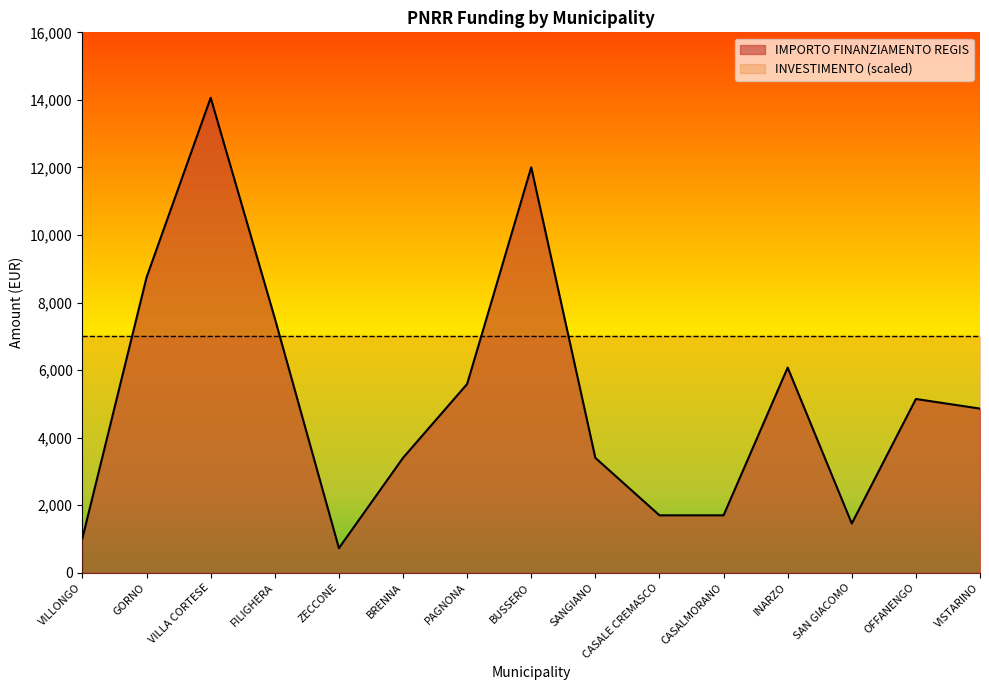

Reading right to left, extract all data points from this chart.

4860	5145	1458	6075	1701	1701	3402	12005	5589	3402	729	7533	14063	8748	1029